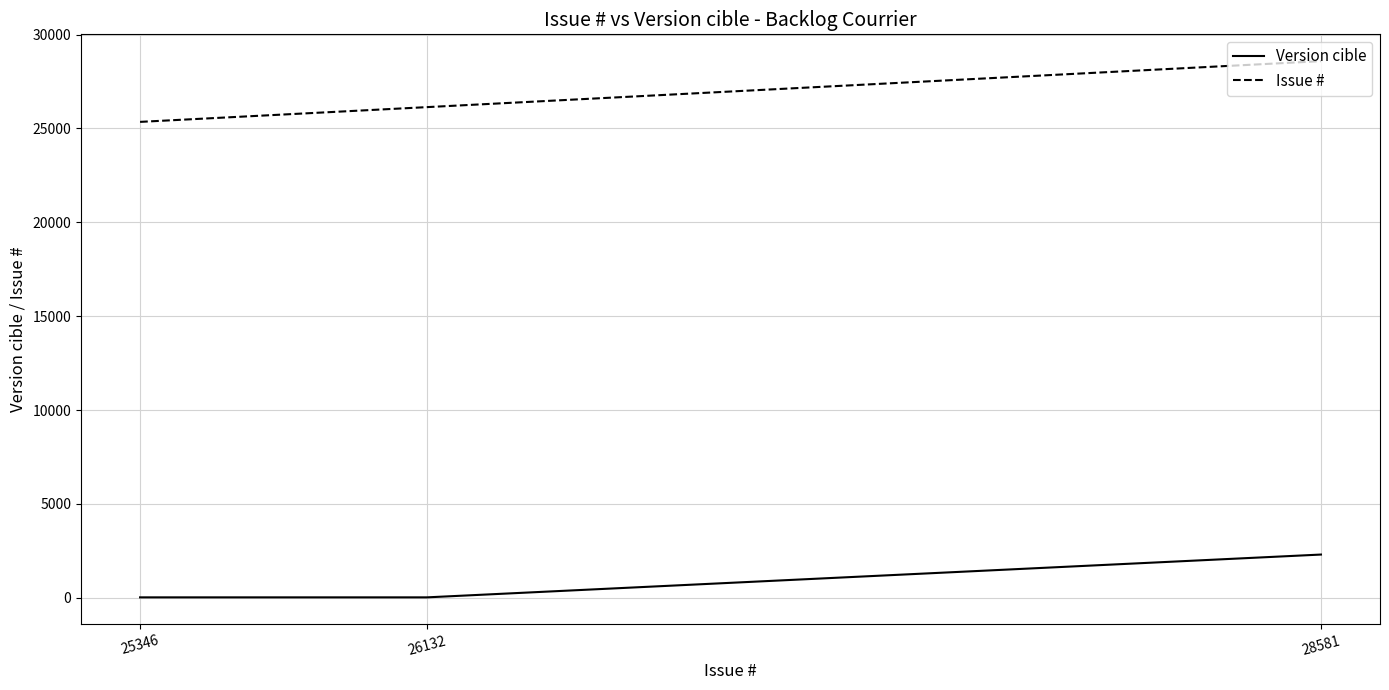

How many lines are shown in the chart?

2